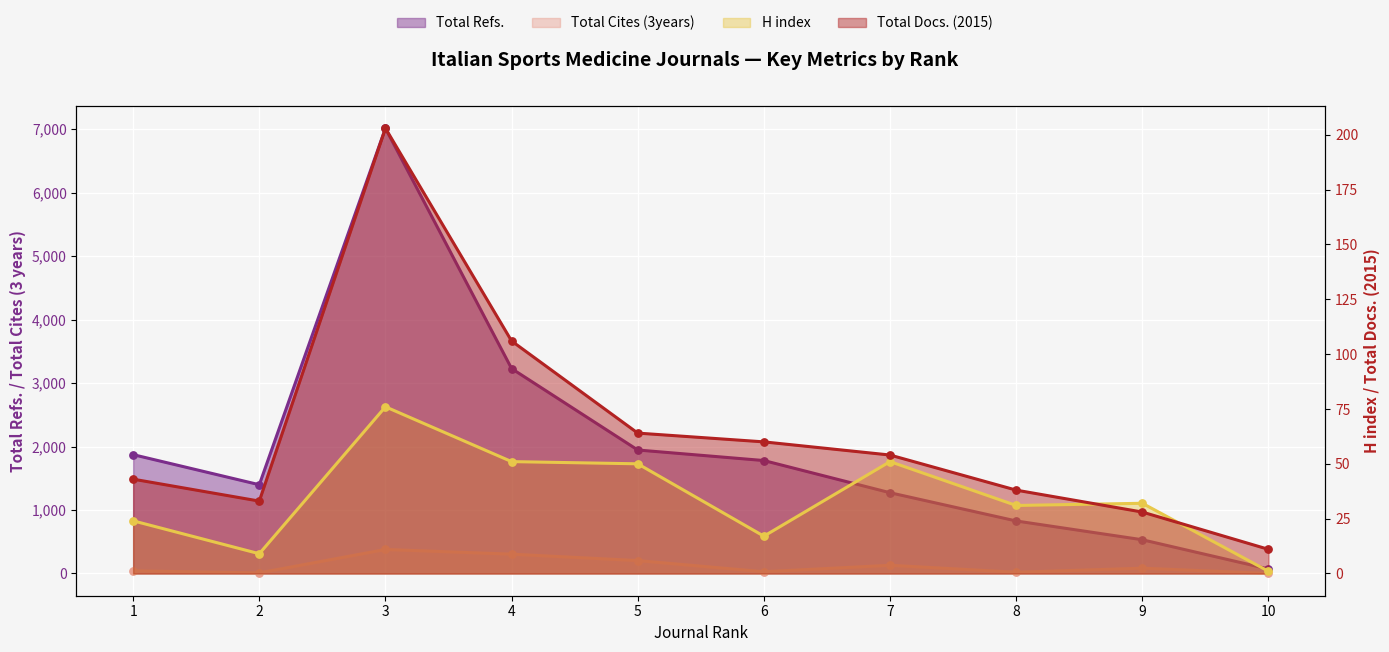

What is the total value across all series at 8?

915